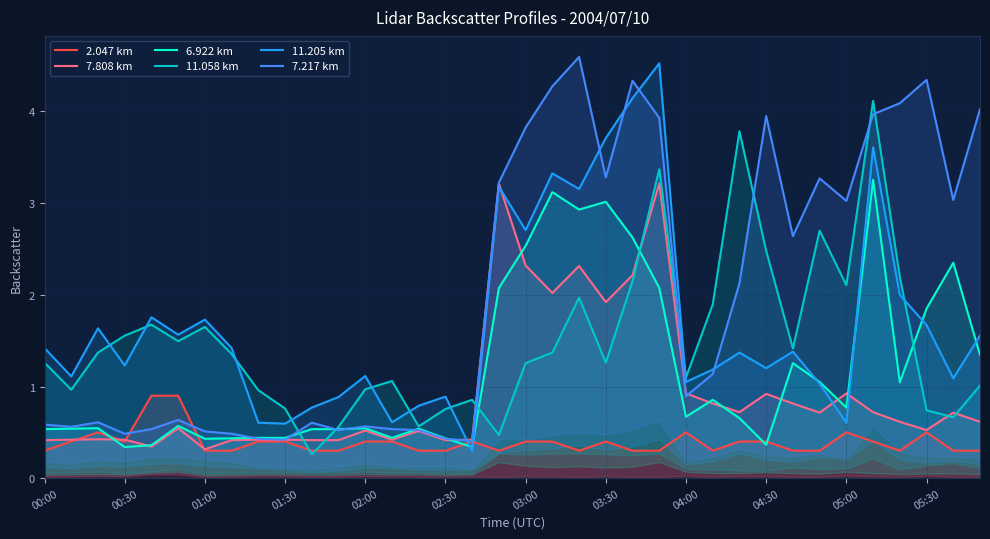

The value of 11.058 km at 23 is 5.4. True or false?

False